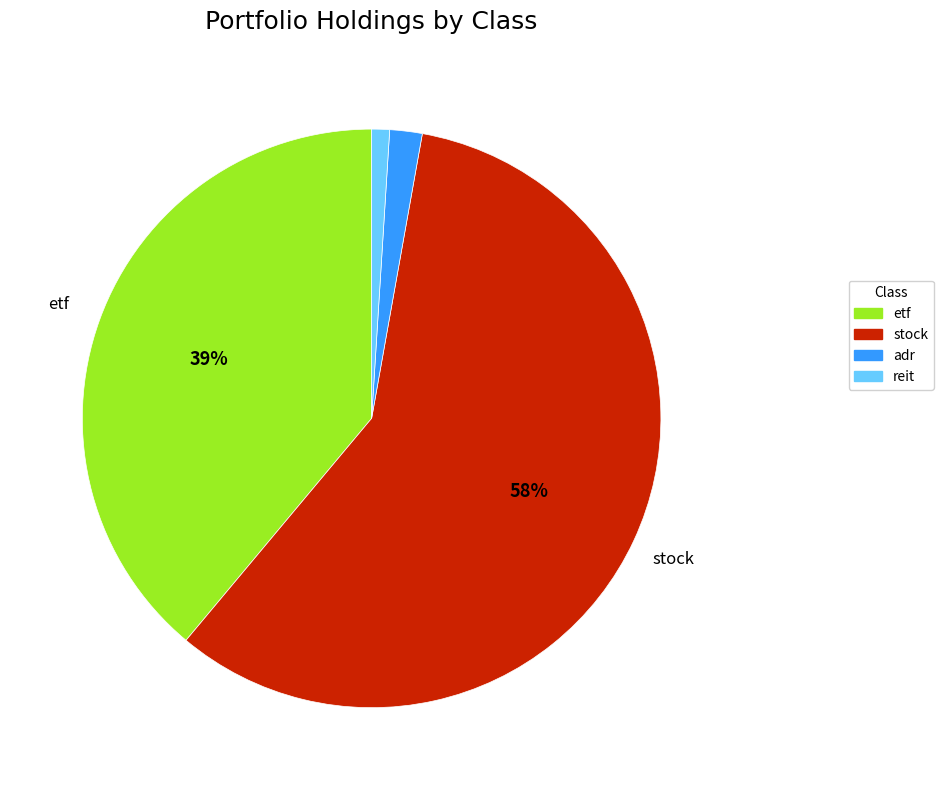

Does any single category account for the majority?

Yes